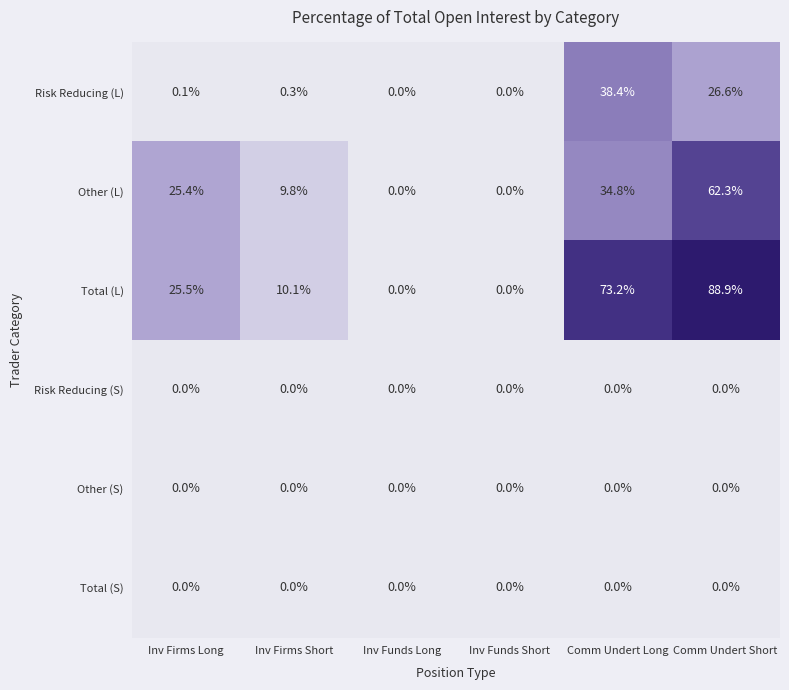

The value of Other (S) at Comm Undert Long is 0.0. True or false?

True